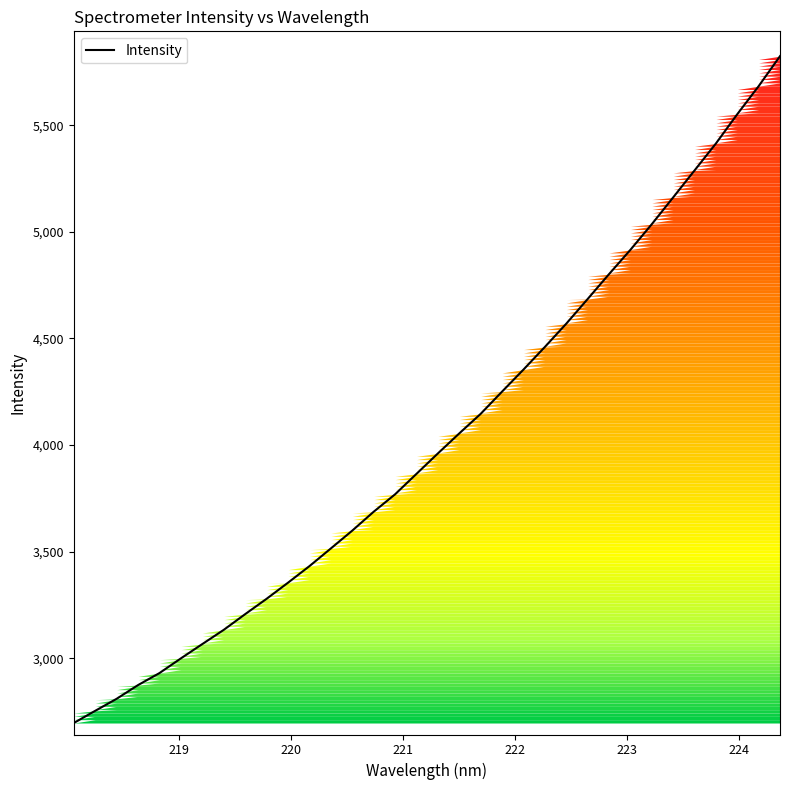

What is the sum of all values?

137119.7